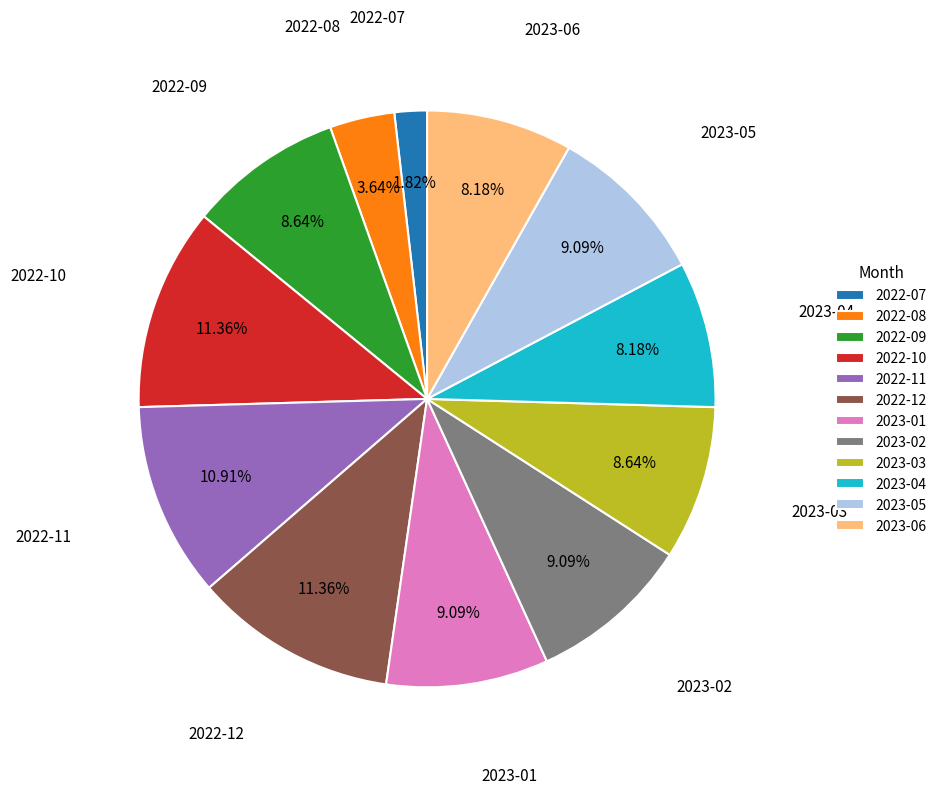

What is the smallest slice in the pie chart?

2022-07